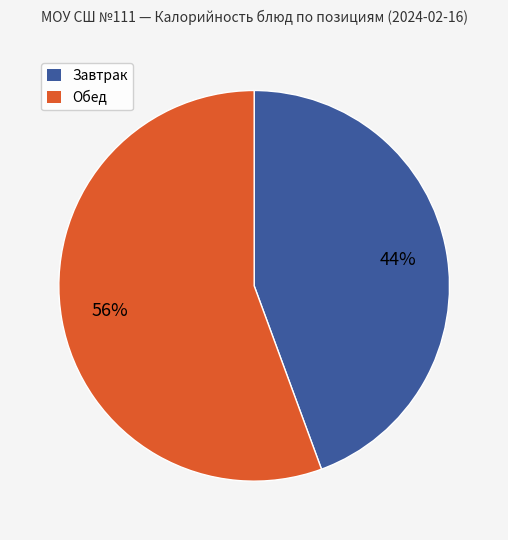

Does any single category account for the majority?

Yes